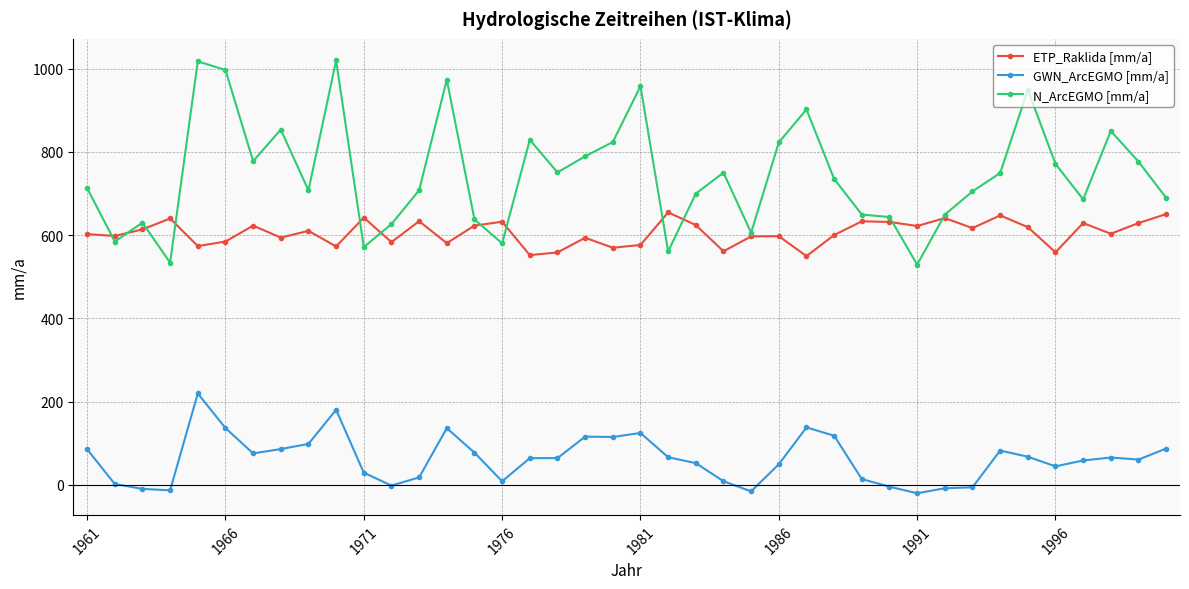

True or false: ETP_Raklida [mm/a] and GWN_ArcEGMO [mm/a] cross at least once.

False